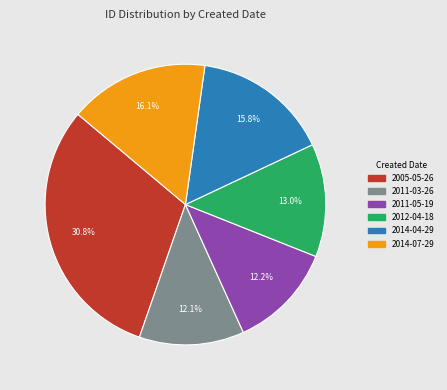

Is there a majority slice in this chart?

No